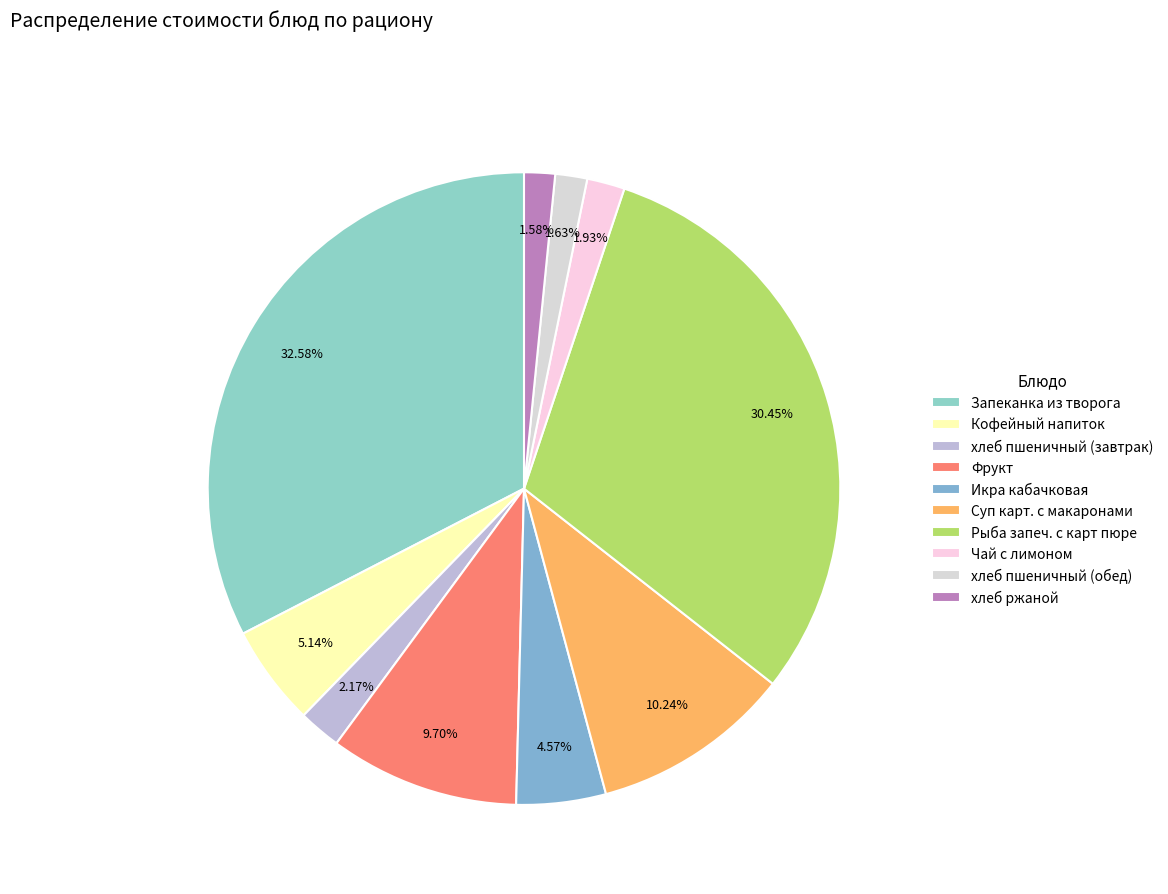

Is Запеканка из творога the majority of the pie?

No